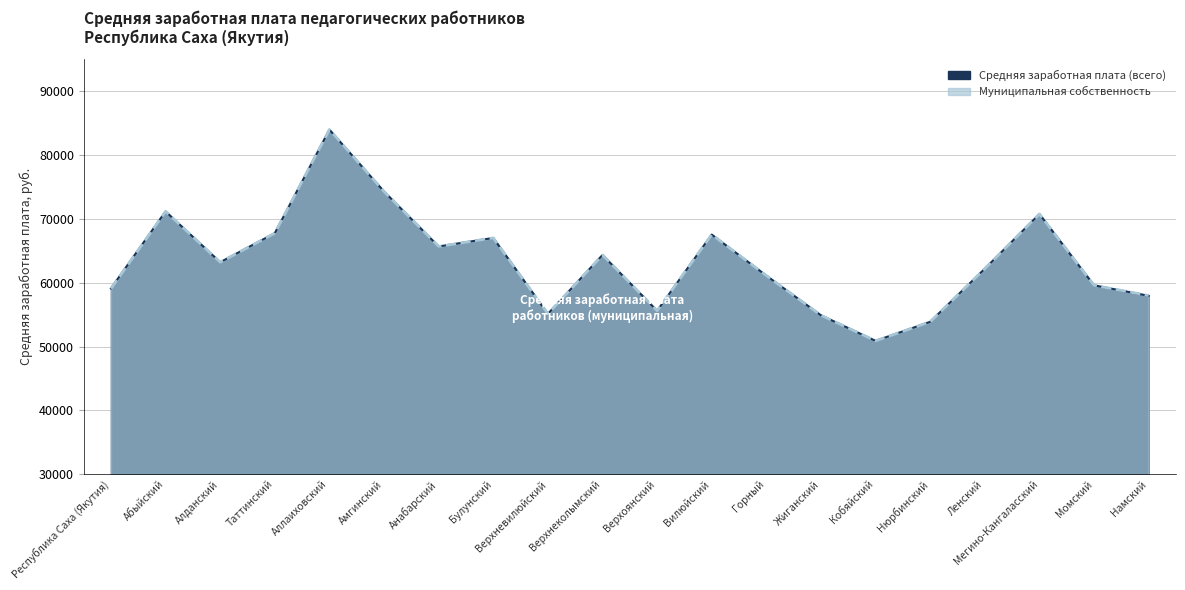

What is the sum of all Муниципальная собственность values?

1266230.3